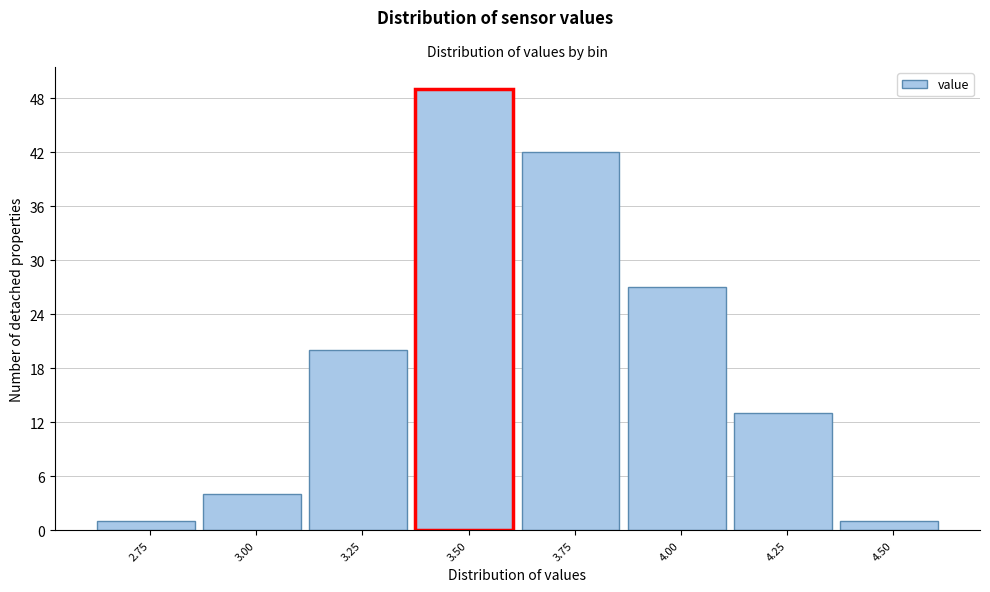

Reading left to right, extract all data points from this chart.

1	4	20	49	42	27	13	1